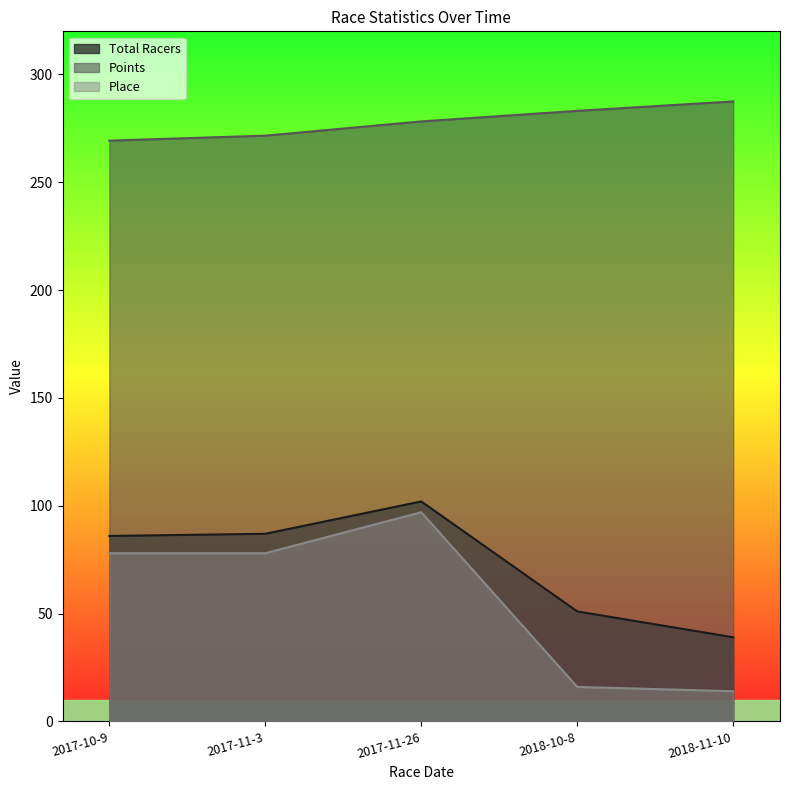

Reading right to left, transcribe all the data shown in this chart.

Total Racers: 2018-11-10=39.0	2018-10-8=51.0	2017-11-26=102.0	2017-11-3=87.0	2017-10-9=86.0
Points: 2018-11-10=287.5	2018-10-8=283.1	2017-11-26=278.2	2017-11-3=271.6	2017-10-9=269.3
Place: 2018-11-10=14.0	2018-10-8=16.0	2017-11-26=97.0	2017-11-3=78.0	2017-10-9=78.0